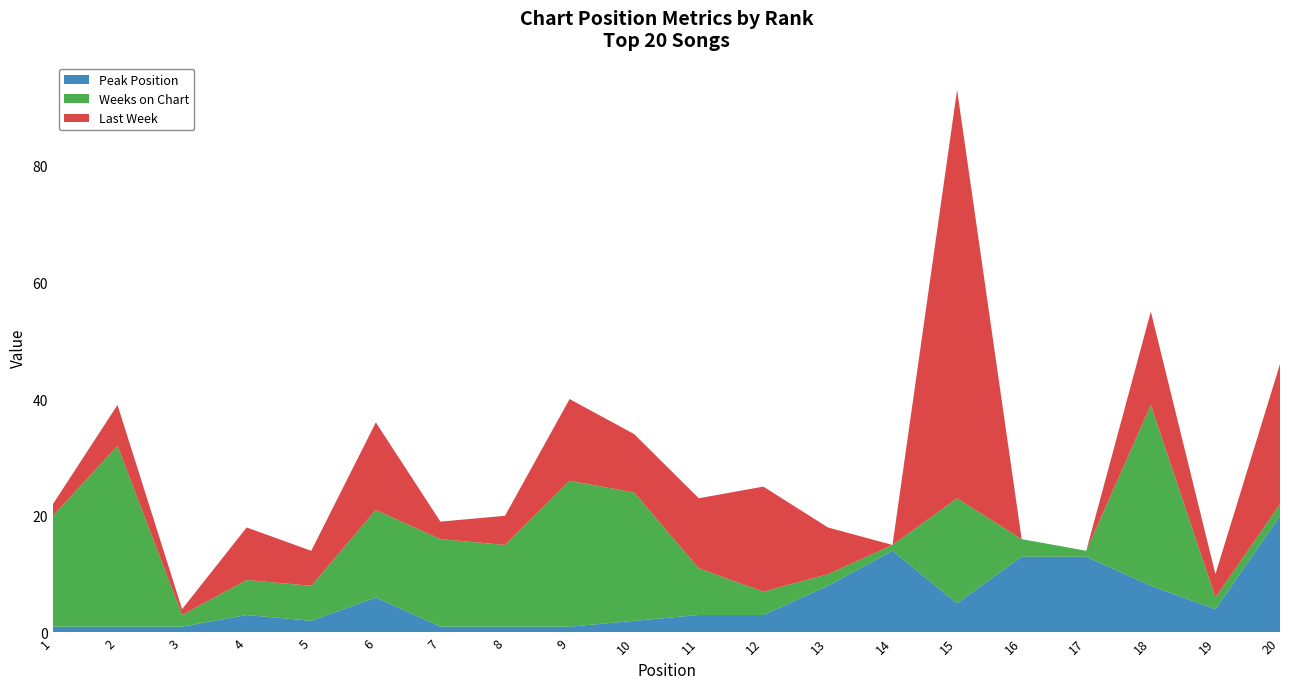

Reading left to right, list all the values displayed in this chart.

Peak Position: 1	1	1	3	2	6	1	1	1	2	3	3	8	14	5	13	13	8	4	20
Weeks on Chart: 19	31	2	6	6	15	15	14	25	22	8	4	2	1	18	3	1	31	2	2
Last Week: 2	7	1	9	6	15	3	5	14	10	12	18	8	0	70	0	0	16	4	24